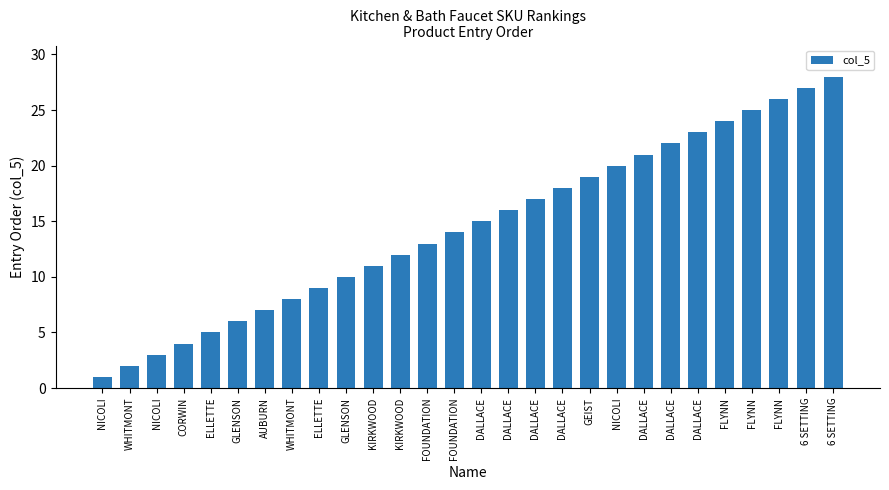

What is the smallest value displayed?

1